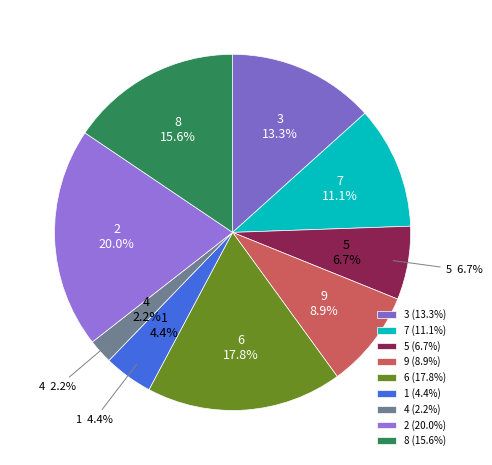

Between 6 and 3, which is larger?

6